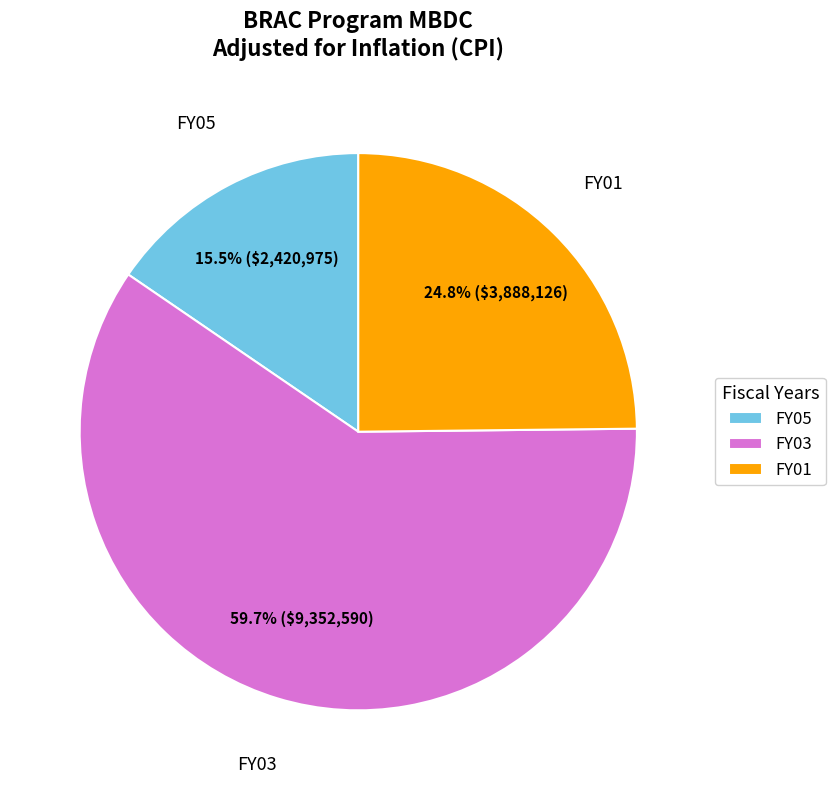

What is the largest slice in the pie chart?

FY03